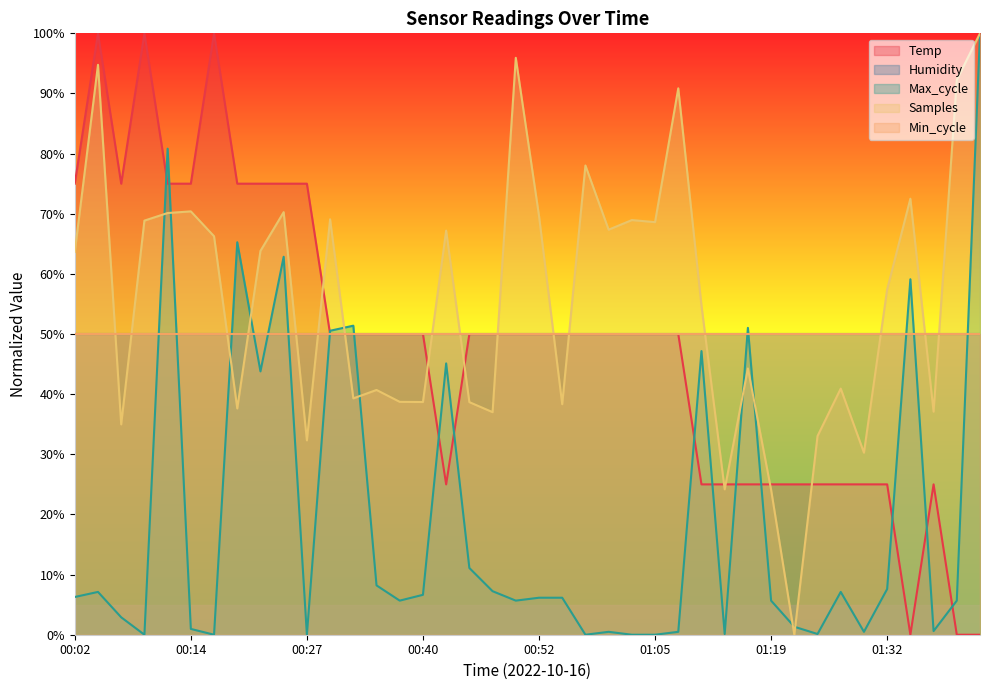

How many times do Max_cycle and Temp cross each other?

13